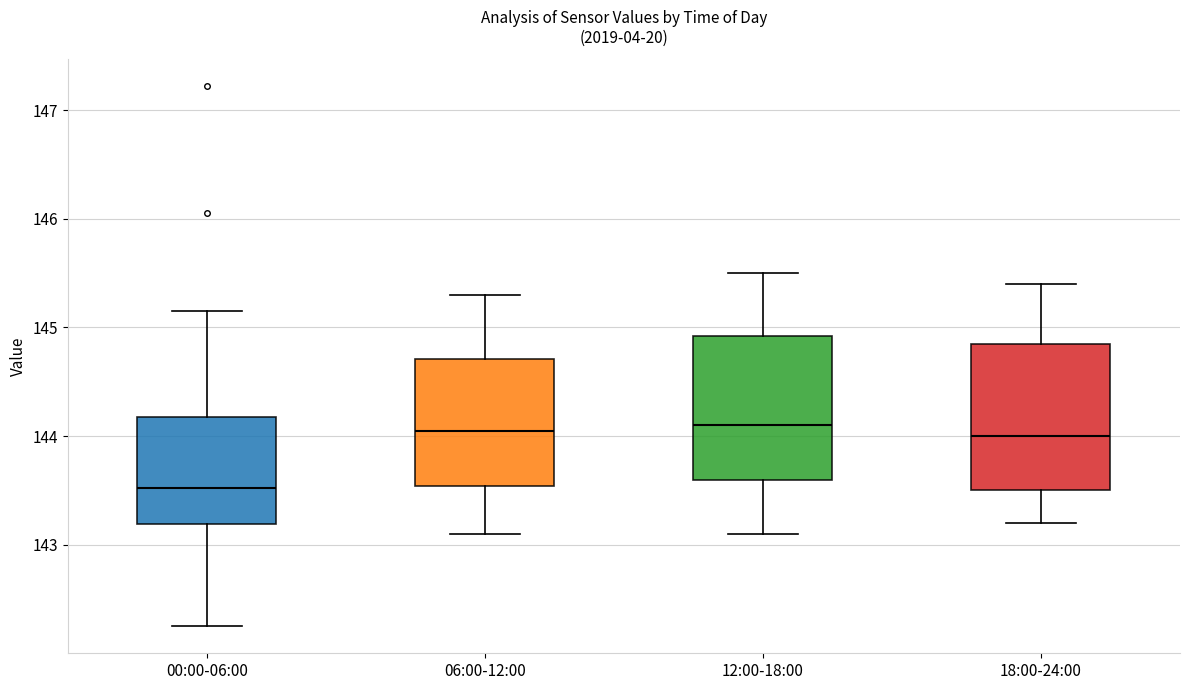

Reading left to right, read every box against the y-axis: the position of its median line, the range the box covers, and the ends of its whiskers. The values are not printed on the chart, so give them approximately, as read against the axis.

00:00-06:00: median 143.5, box 143.2 to 144.2, whiskers 142.3 to 145.2
06:00-12:00: median 144.1, box 143.5 to 144.7, whiskers 143.1 to 145.3
12:00-18:00: median 144.1, box 143.6 to 144.9, whiskers 143.1 to 145.5
18:00-24:00: median 144.0, box 143.5 to 144.9, whiskers 143.2 to 145.4